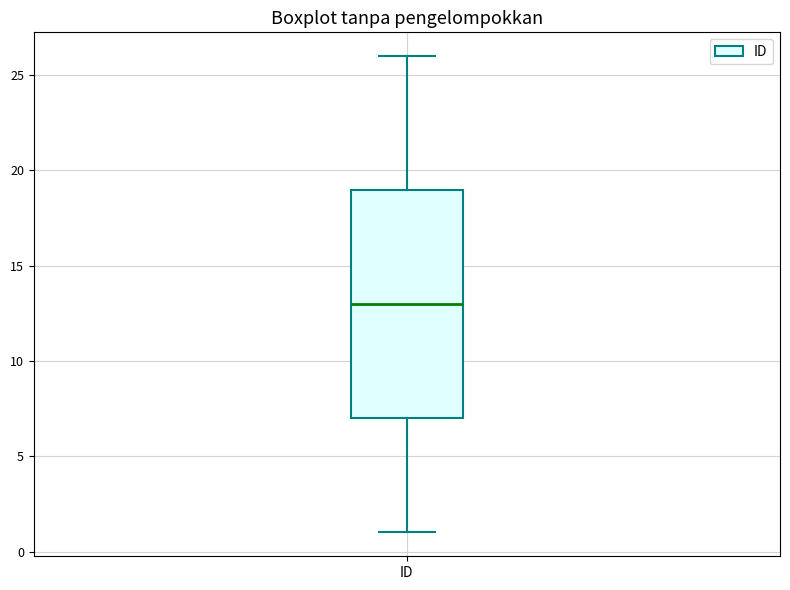

Transcribe this box plot: give where the median line is, the range the box spans, and where the two whiskers end, as read against the y-axis. The values are not printed on the chart, so give them approximately, as read against the axis.

median 13, box 7 to 19, whiskers 1 to 26